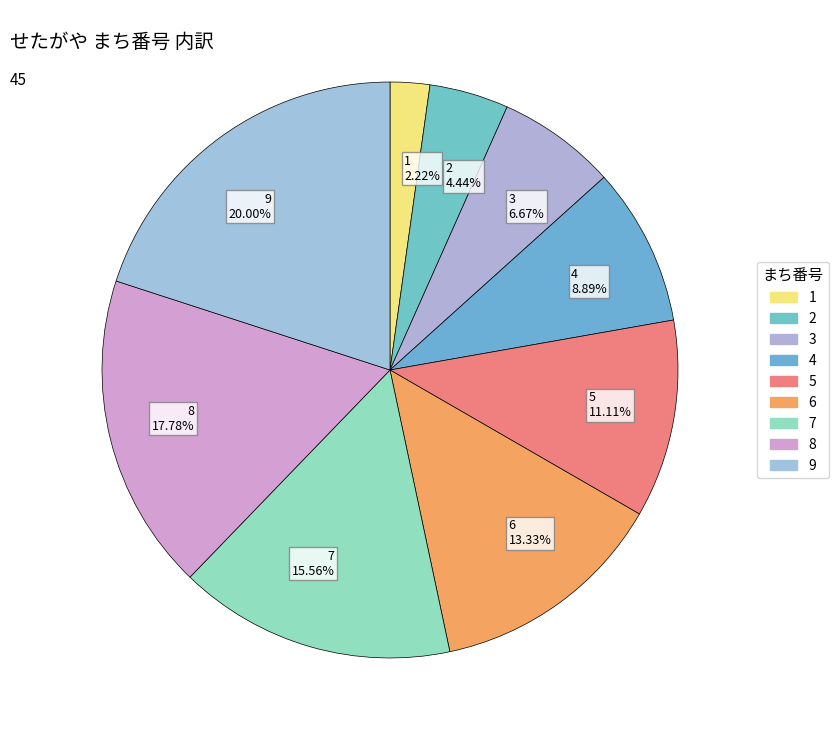

How many slices are in this pie chart?

9